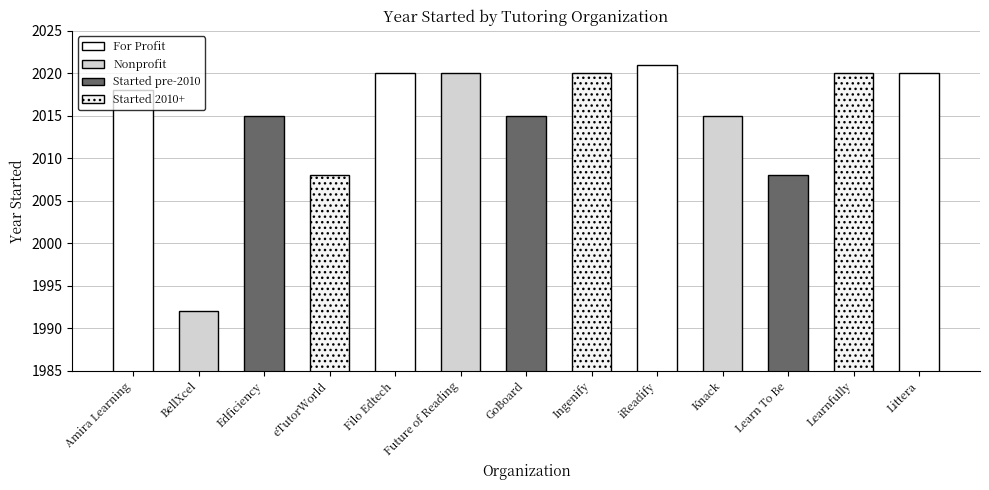

Reading left to right, list all the values displayed in this chart.

Amira Learning=2018	BellXcel=1992	Edficiency=2015	eTutorWorld=2008	Filo Edtech=2020	Future of Reading=2020	GoBoard=2015	Ingenify=2020	iReadify=2021	Knack=2015	Learn To Be=2008	Learnfully=2020	Littera=2020